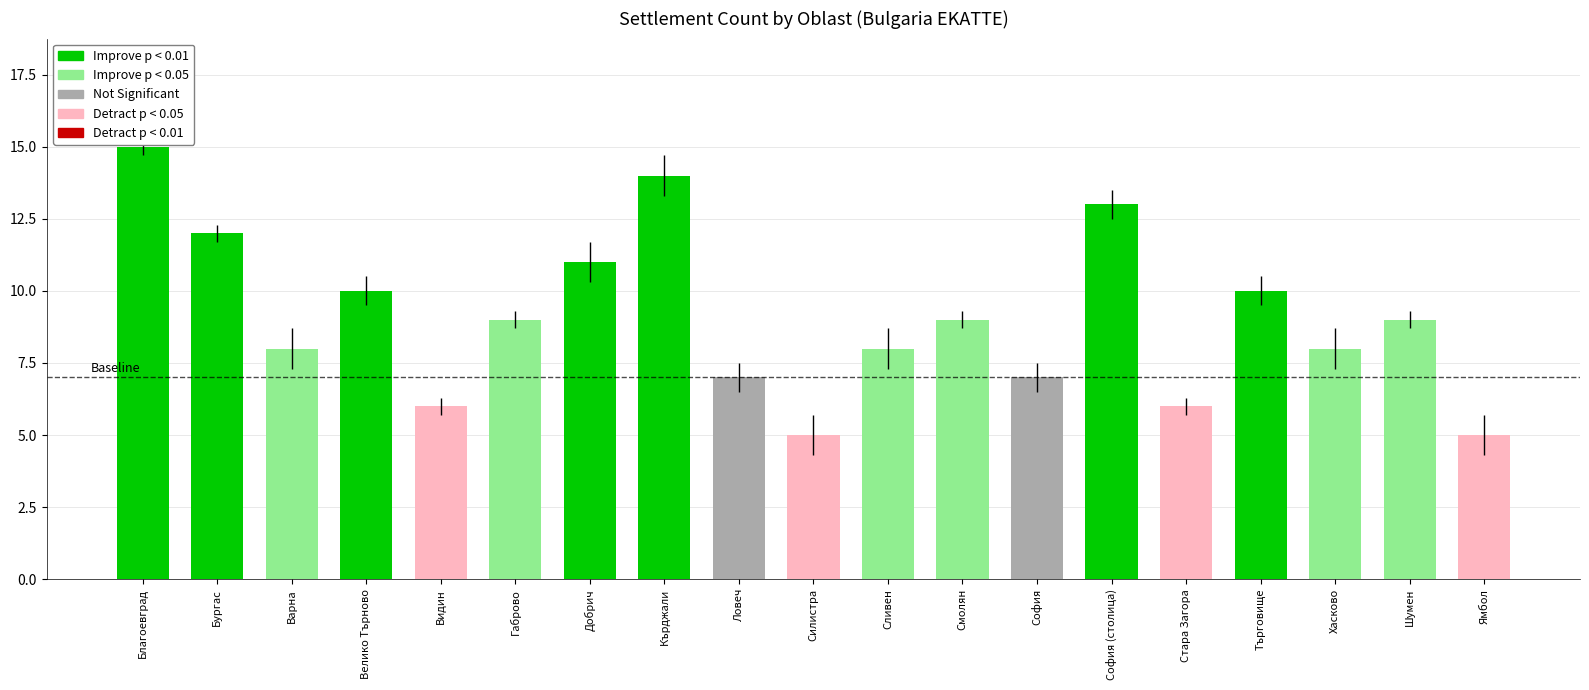

What is the label of the 5th bar from the right?

Стара Загора